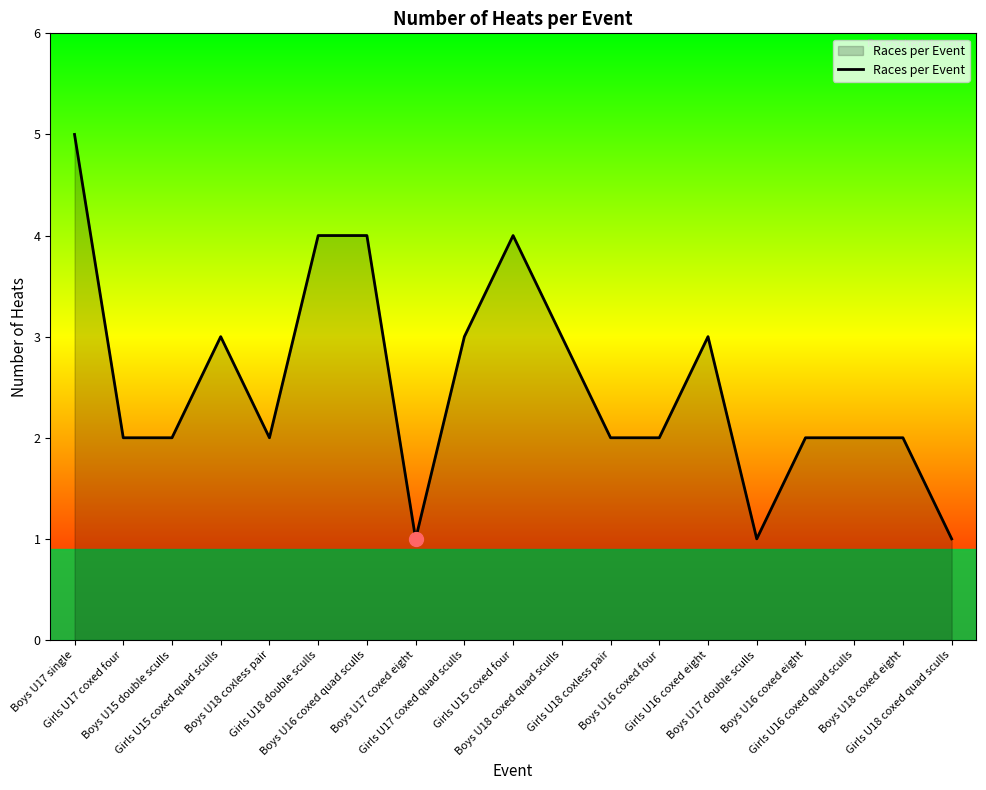

Reading left to right, extract all data points from this chart.

5	2	2	3	2	4	4	1	3	4	3	2	2	3	1	2	2	2	1